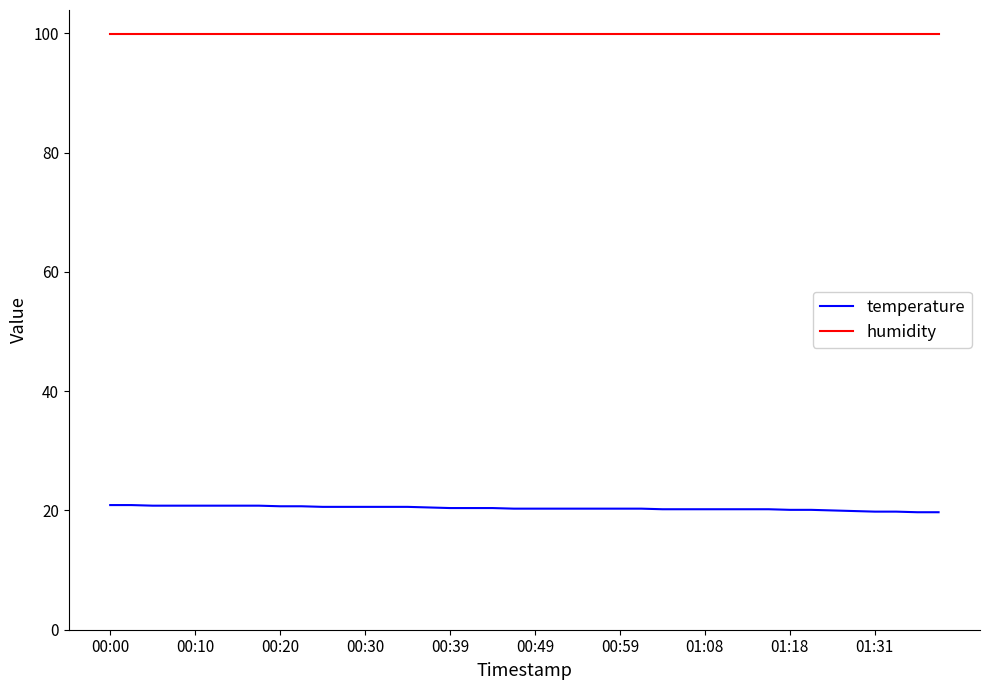

True or false: humidity and temperature intersect in this chart.

False